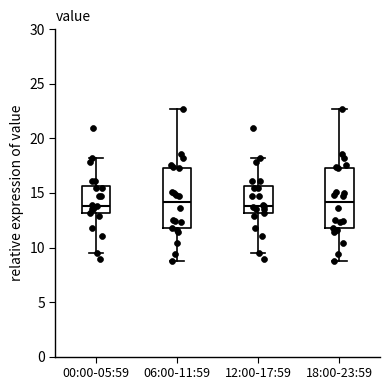

Reading left to right, read every box against the y-axis: the position of its median line, the range the box covers, and the ends of its whiskers. The values are not printed on the chart, so give them approximately, as read against the axis.

00:00-05:59: median 14.0, box 13.0 to 15.5, whiskers 9.5 to 18.0
06:00-11:59: median 14.0, box 12.0 to 17.5, whiskers 9.0 to 22.5
12:00-17:59: median 14.0, box 13.0 to 15.5, whiskers 9.5 to 18.0
18:00-23:59: median 14.0, box 12.0 to 17.5, whiskers 9.0 to 22.5